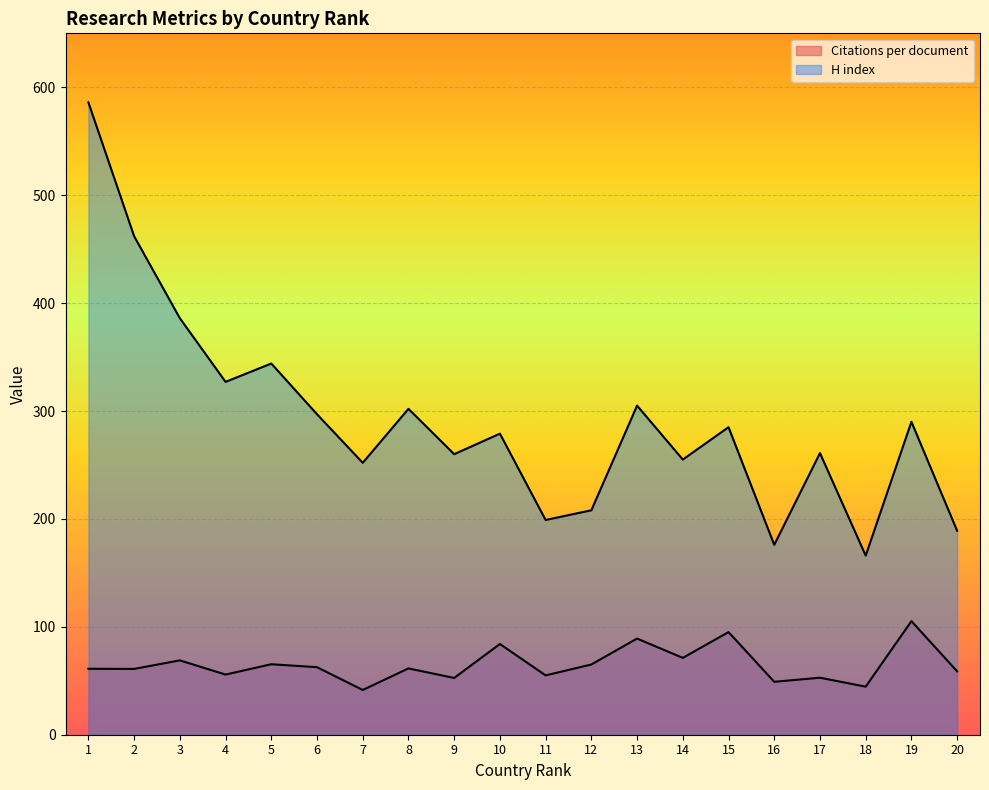

List the series in order of their overall mean, highest first.

H index, Citations per document